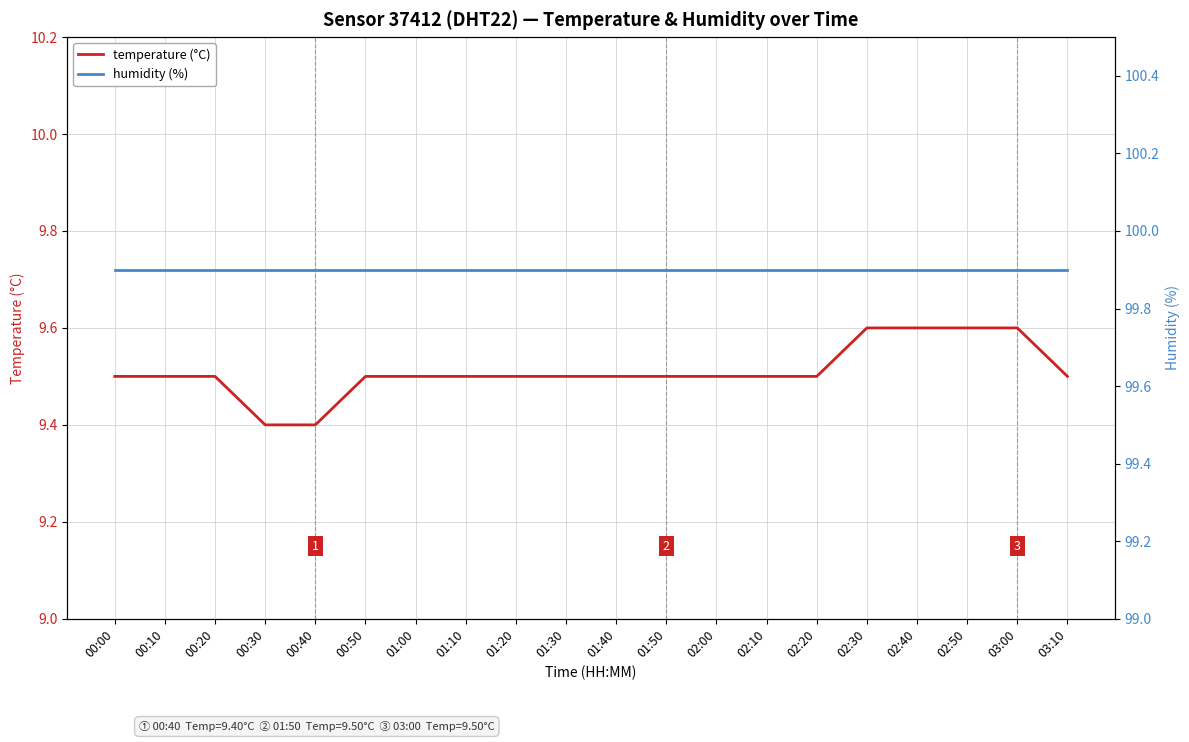

What is the label of the 18th point from the left?

02:50